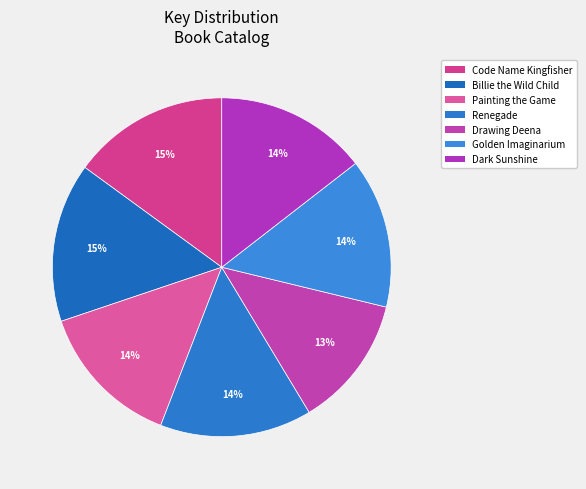

How many segments does this pie chart have?

7